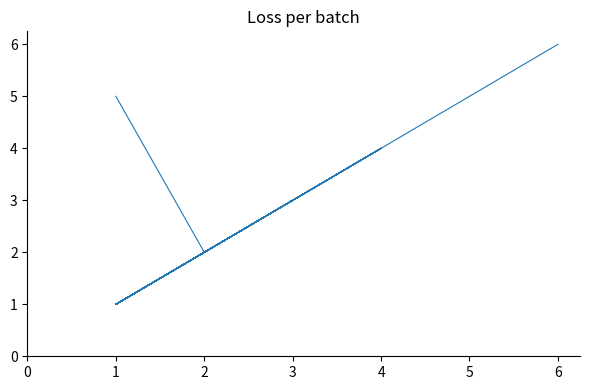

What is the difference between the second highest and second lowest values?

4